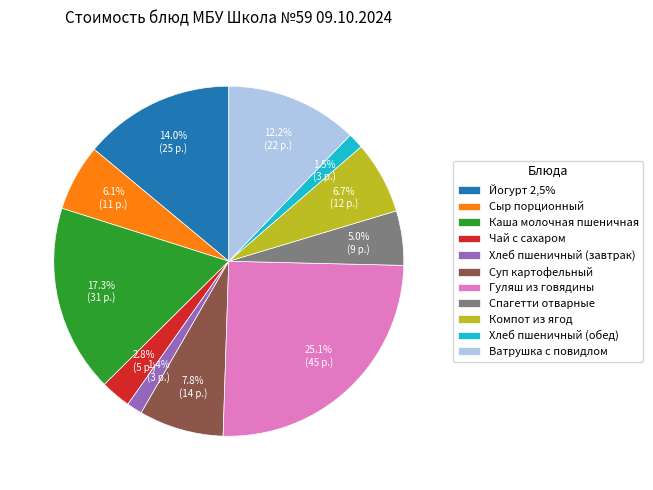

Between Компот из ягод and Хлеб пшеничный (обед), which is larger?

Компот из ягод